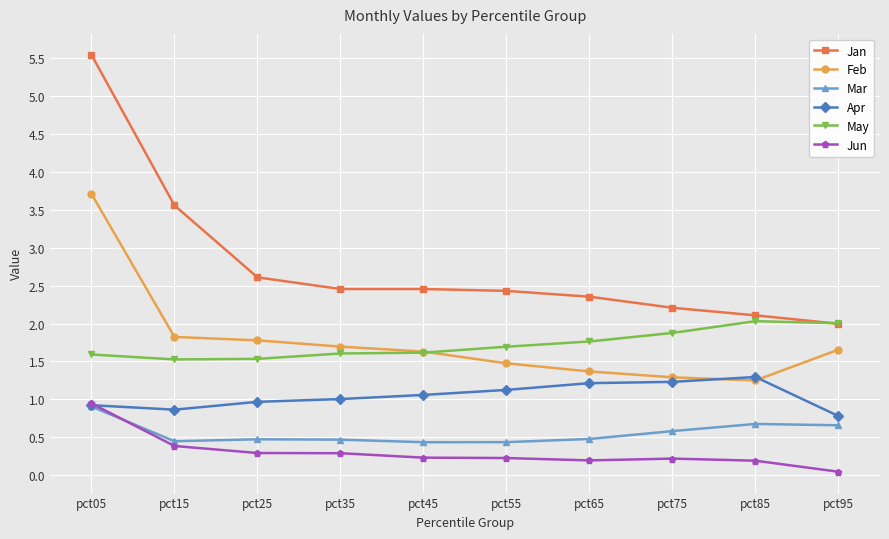

Between which two adjacent categories do May and Jan first intersect?

pct85 and pct95